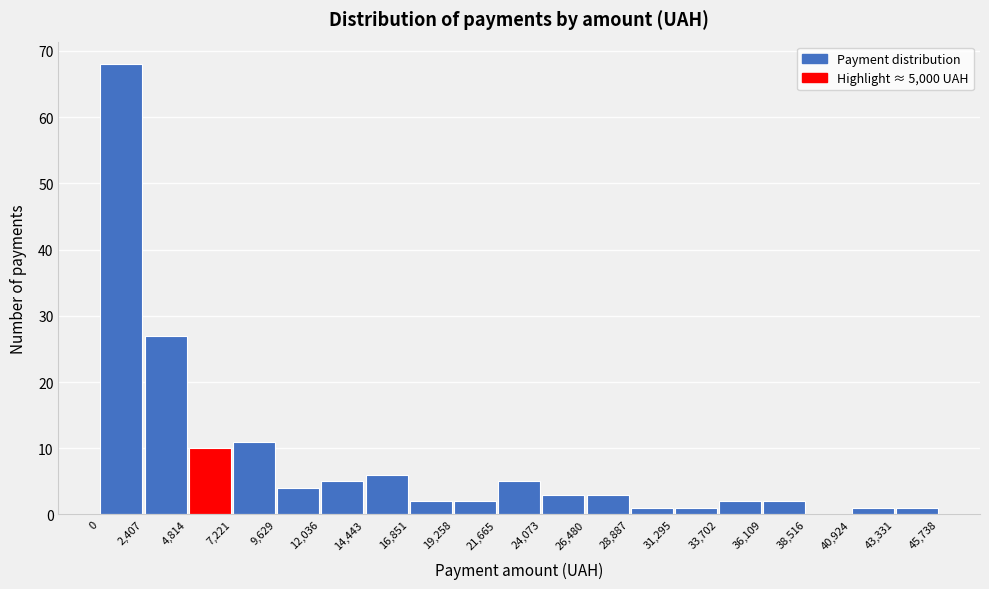

Which range on the x-axis has the tallest bar?

0 to 2,407